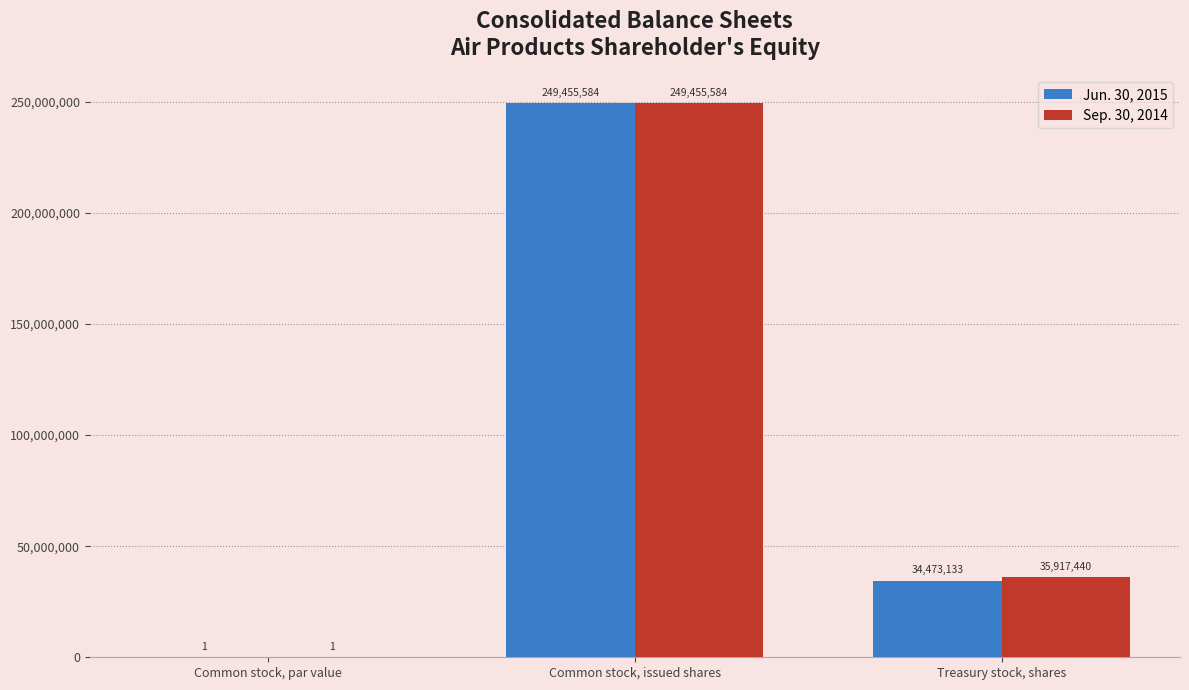

True or false: Sep. 30, 2014 has a value of 249455584 at Common stock, issued shares.

True